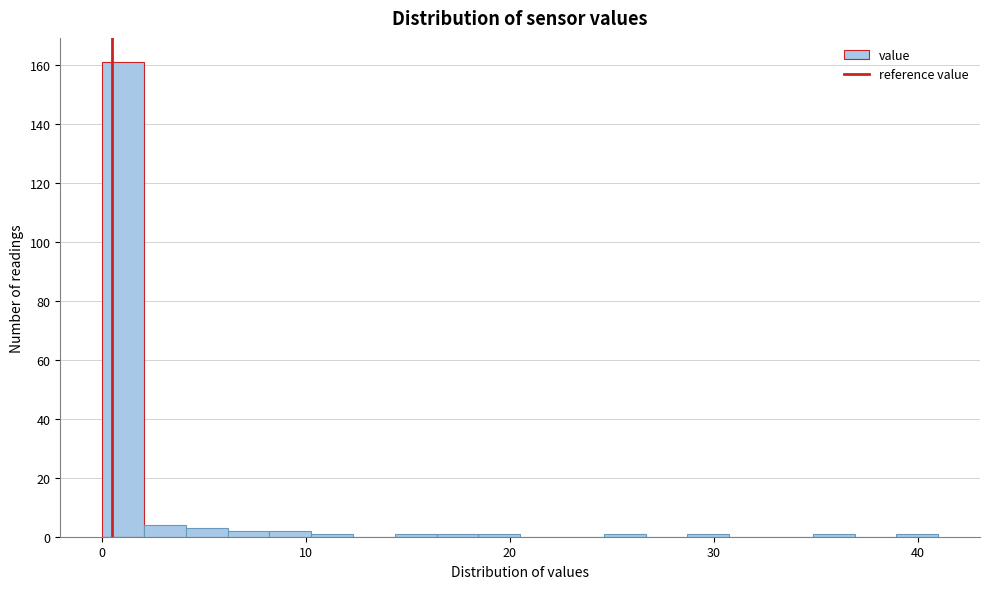

Around what value on the x-axis is the tallest bar? Give the approximate position of its centre, as read against the axis.

1